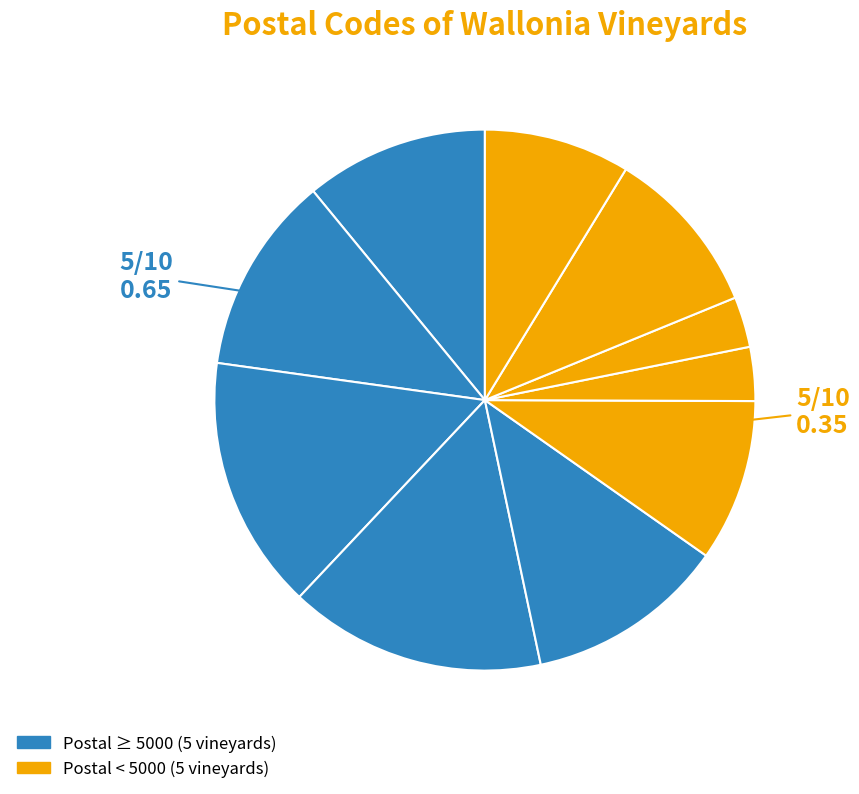

How many slices are in this pie chart?

10